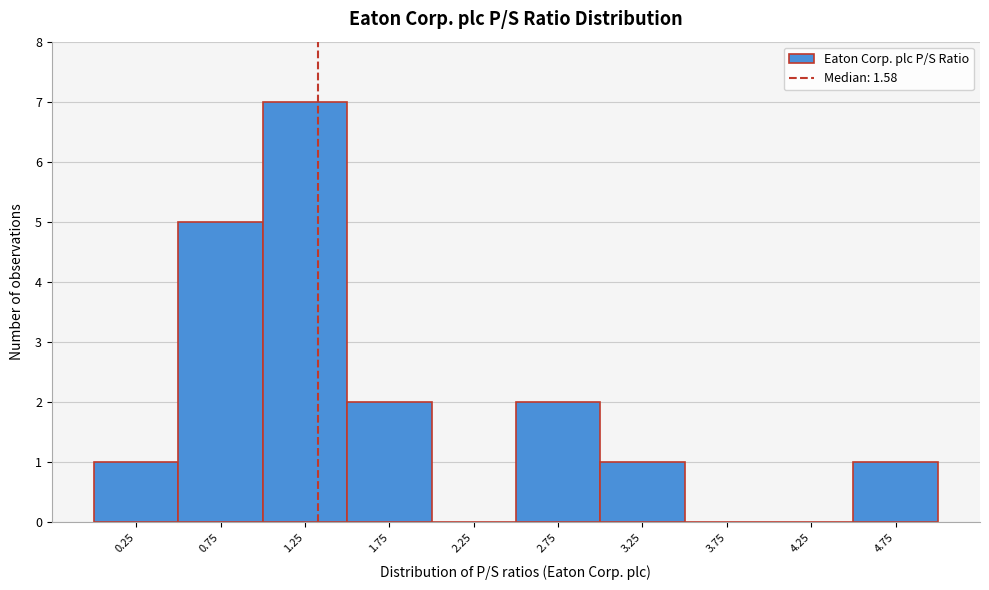

Reading left to right, transcribe all the data shown in this chart.

0.25=1	0.75=5	1.25=7	1.75=2	2.25=0	2.75=2	3.25=1	3.75=0	4.25=0	4.75=1